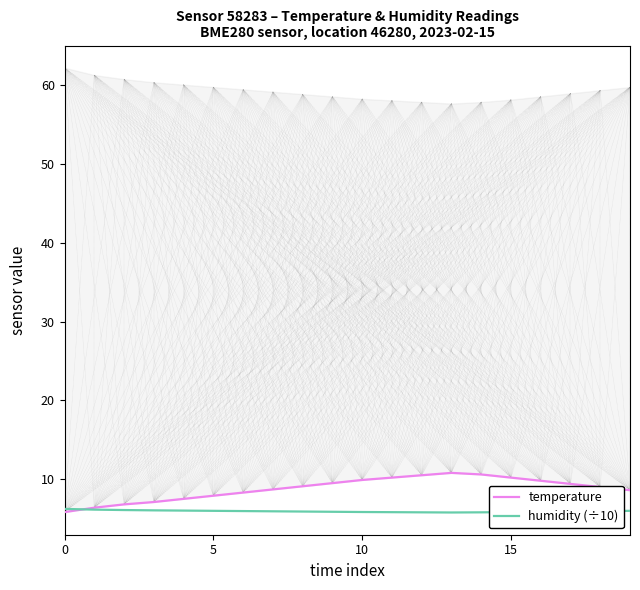

What are all the series names shown in the legend?

temperature, humidity (÷10)